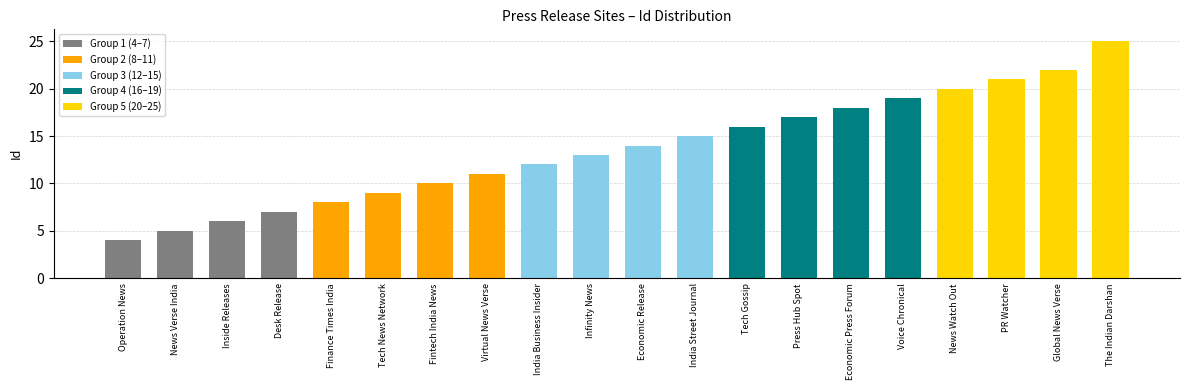

What is the smallest value displayed?

4